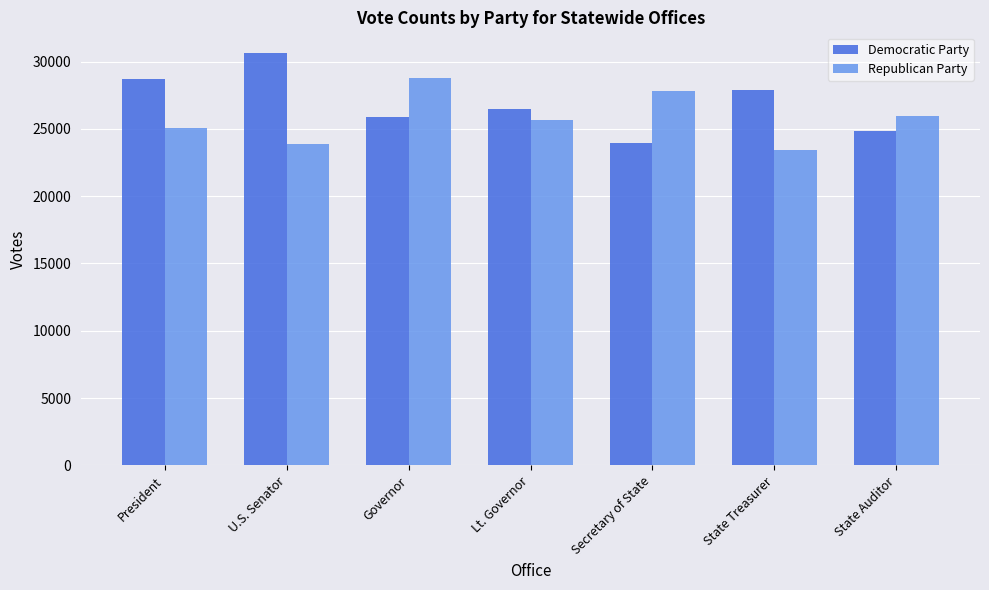

What is the maximum value shown in the chart?

30635